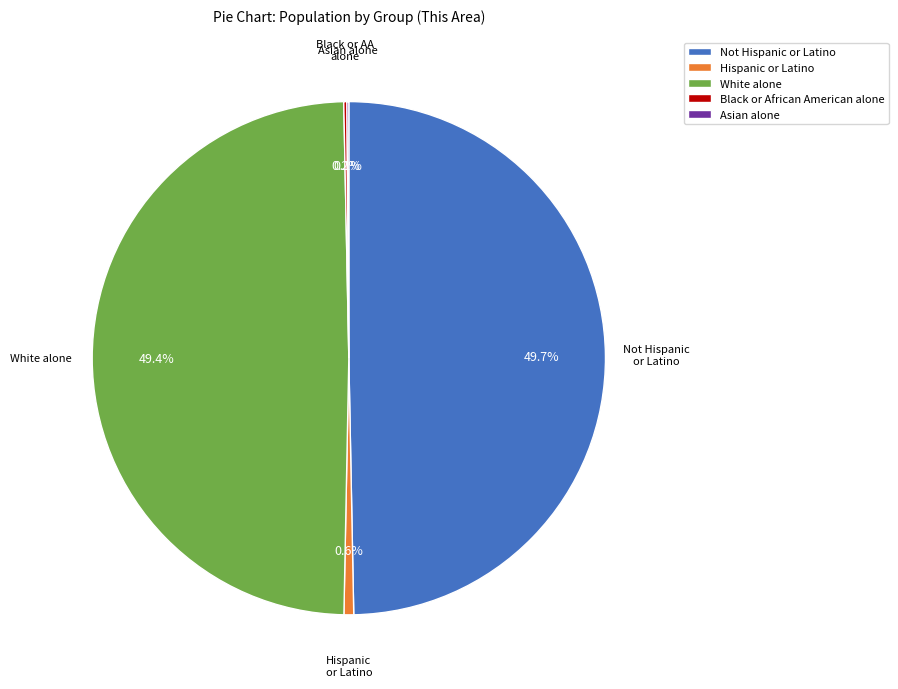

What percentage is the Not Hispanic or Latino slice, to the nearest percent?

50%